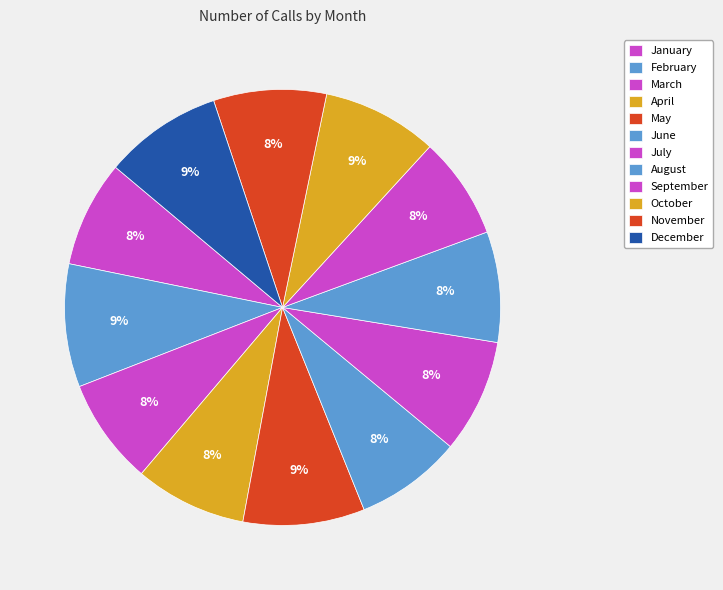

Is the sum of September and February greater than half?

No